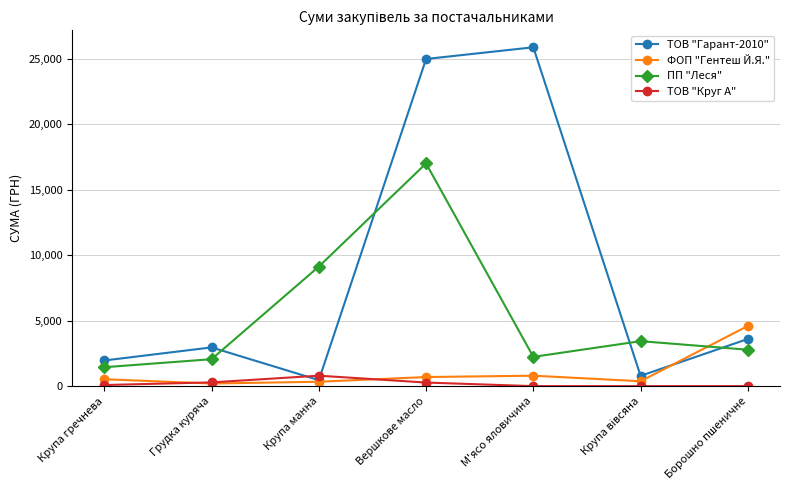

Which series has the widest spread of values?

ТОВ "Гарант-2010"